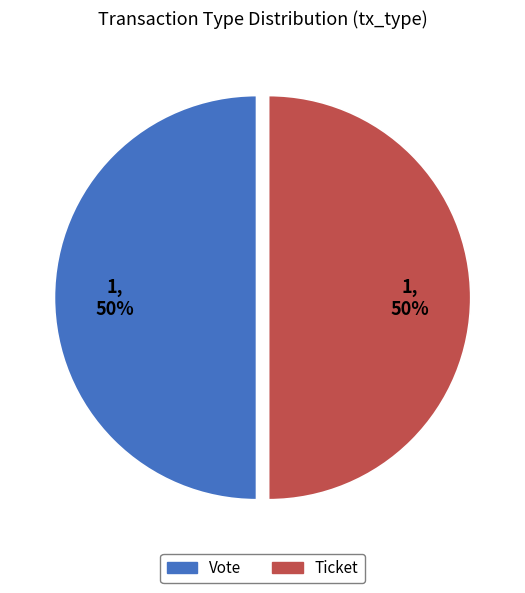

The Vote slice represents 50% of the pie. True or false?

True